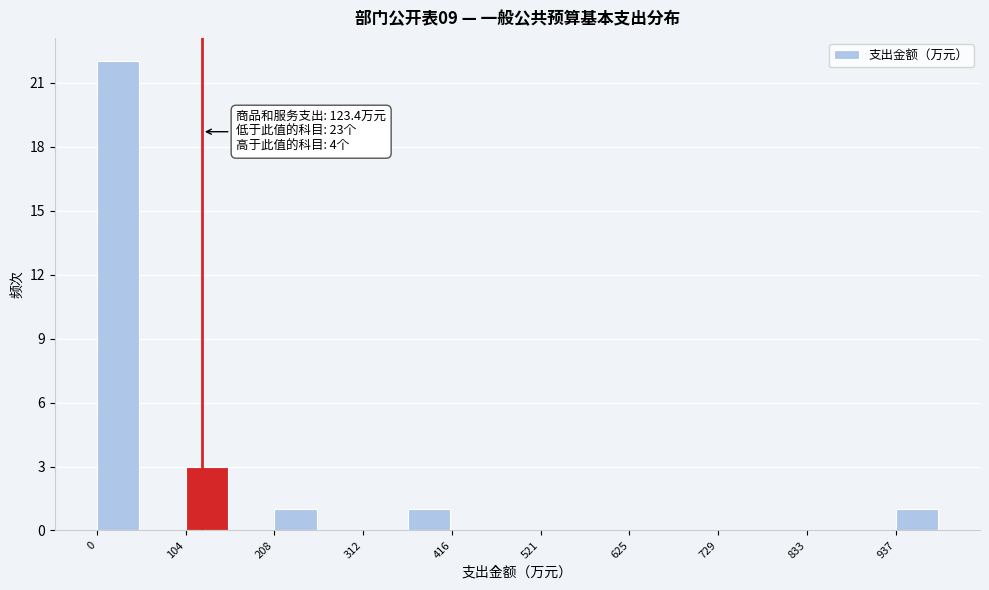

Read against the x-axis, roughly where is the centre of the tallest bar?

20